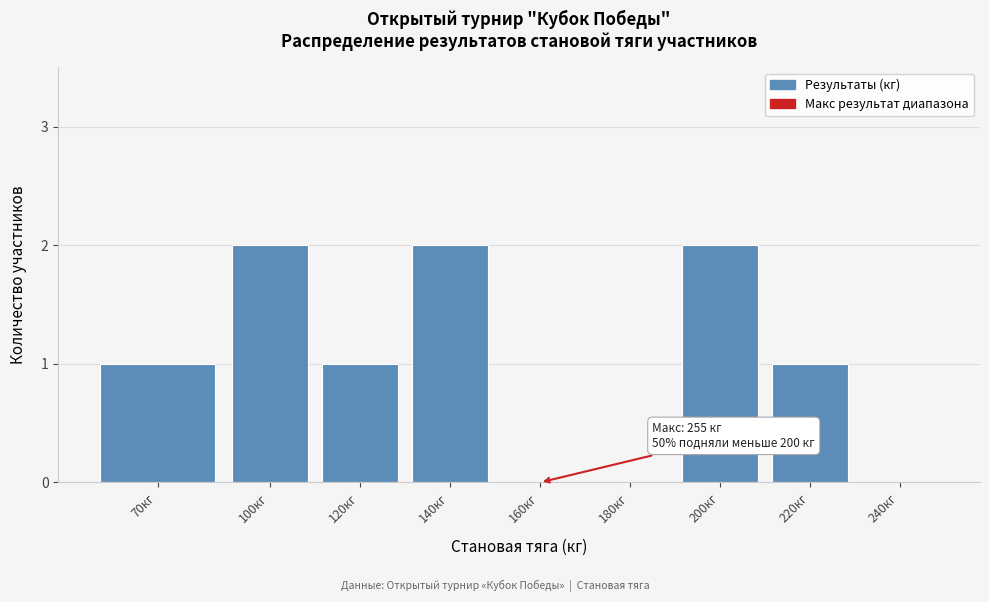

Reading left to right, transcribe all the data shown in this chart.

70кг=1	100кг=2	120кг=1	140кг=2	160кг=0	180кг=0	200кг=2	220кг=1	240кг=0